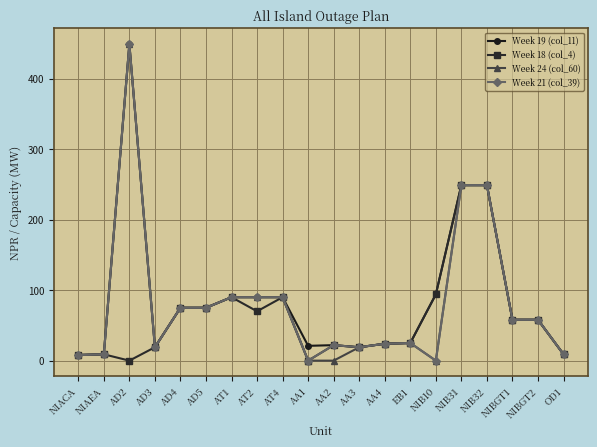

Is the value of Week 19 (col_11) at AD4 greater than the value of Week 24 (col_60) at NIACA?

Yes